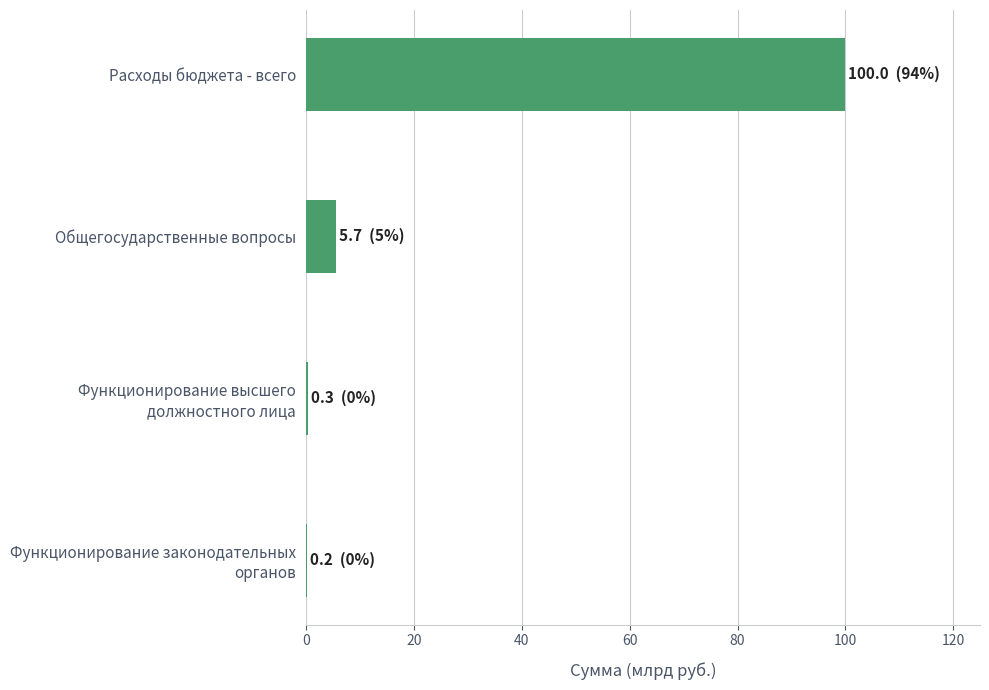

What is the change in value from Расходы бюджета - всего to Общегосударственные вопросы?

-94.3